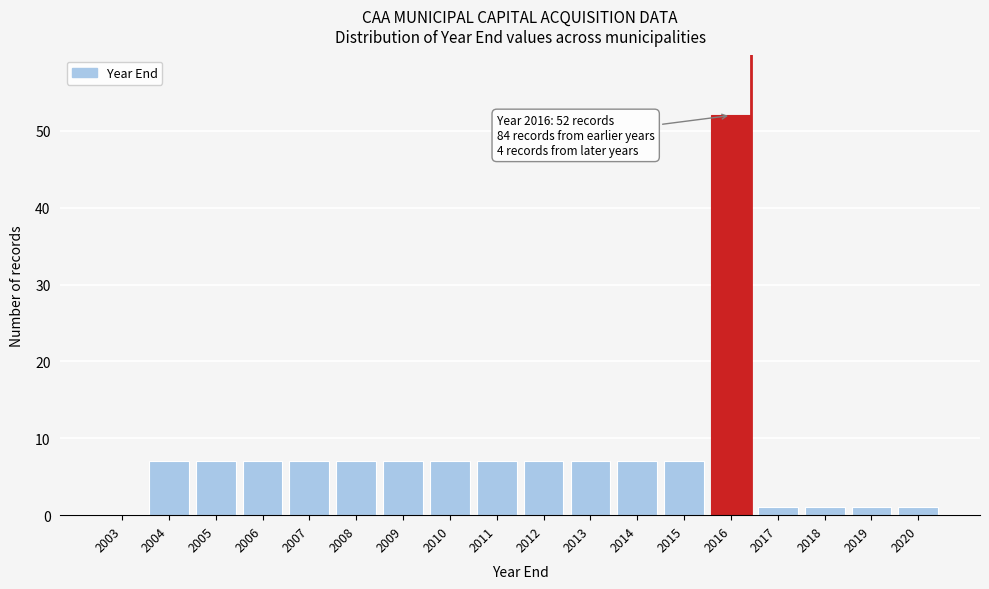

Reading right to left, what are all the values shown in this chart?

2020=1	2019=1	2018=1	2017=1	2016=52	2015=7	2014=7	2013=7	2012=7	2011=7	2010=7	2009=7	2008=7	2007=7	2006=7	2005=7	2004=7	2003=0